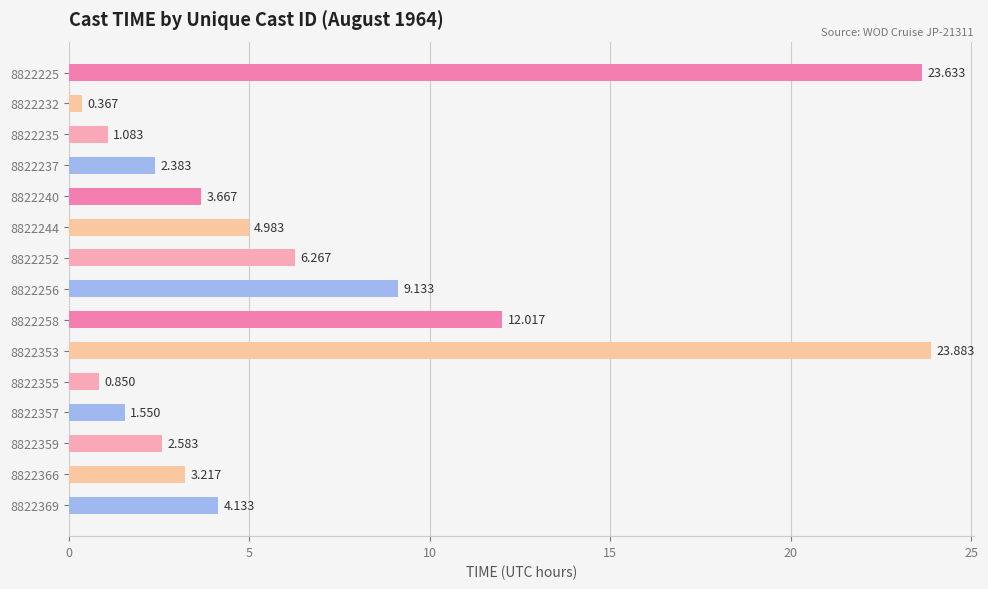

How many data points does each series have?

15